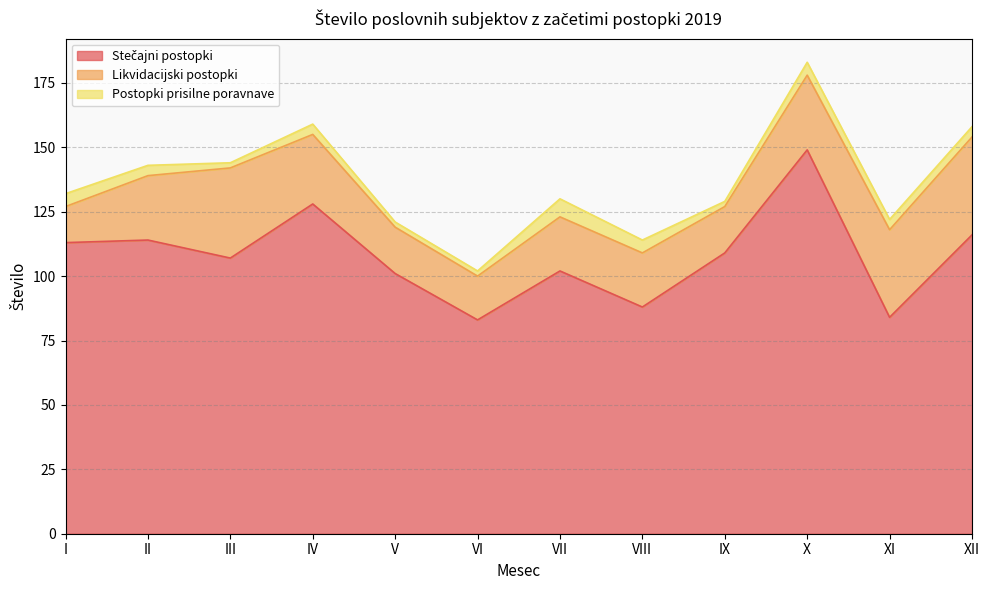

How many series are shown in this chart?

3